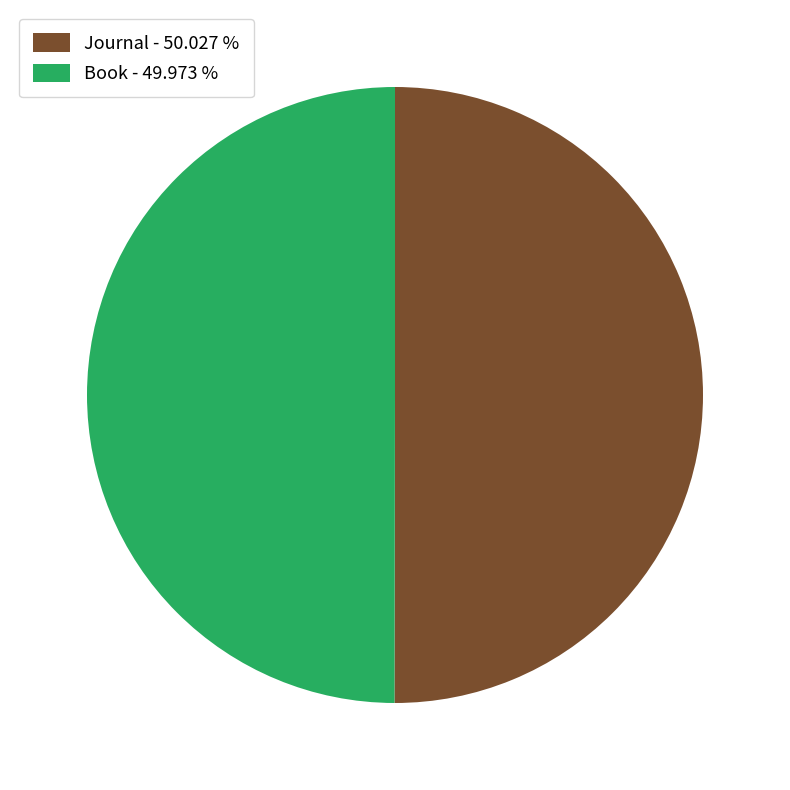

Combined, do Book - 49.973 % and Journal - 50.027 % account for over 50%?

Yes